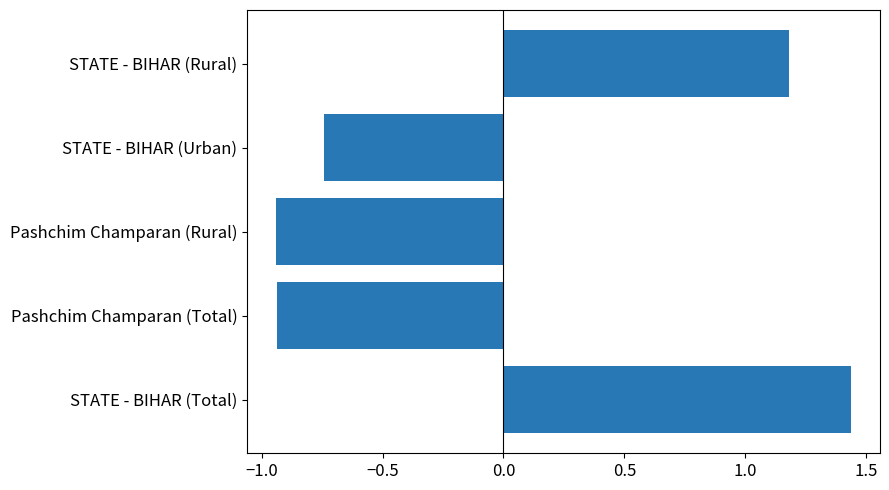

What is the change in value from Pashchim Champaran (Total) to STATE - BIHAR (Rural)?

+2.1